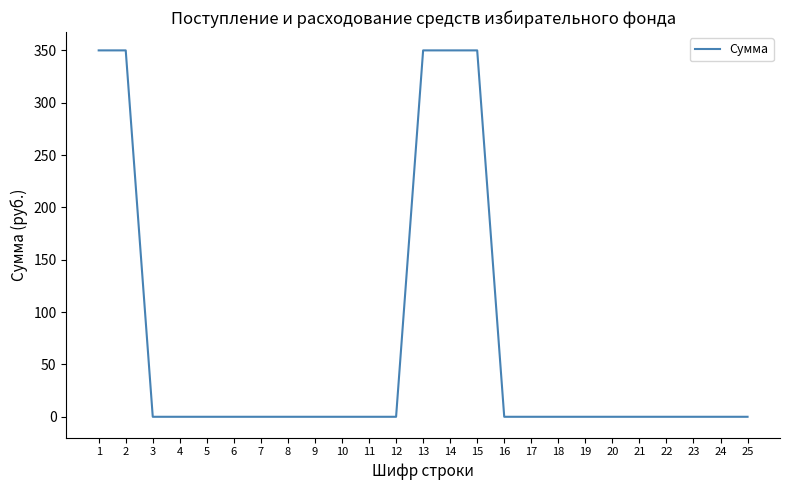

What is the maximum value shown in the chart?

350